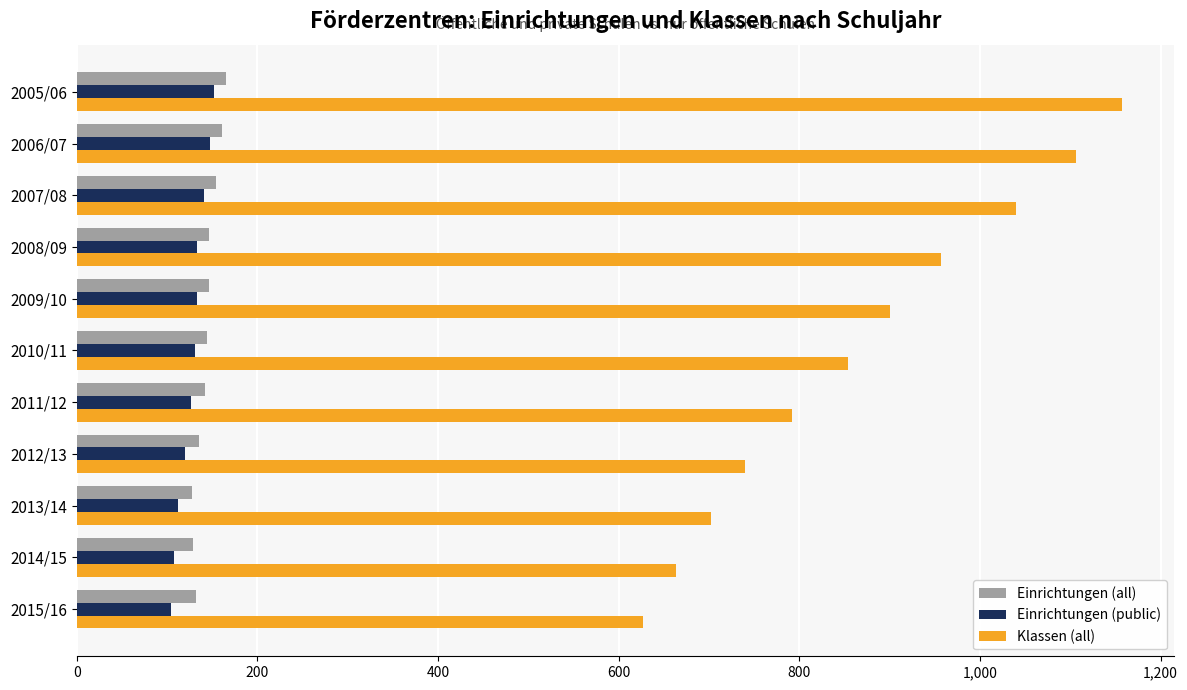

What is the spread (max minus min) of values at 2006/07?

958